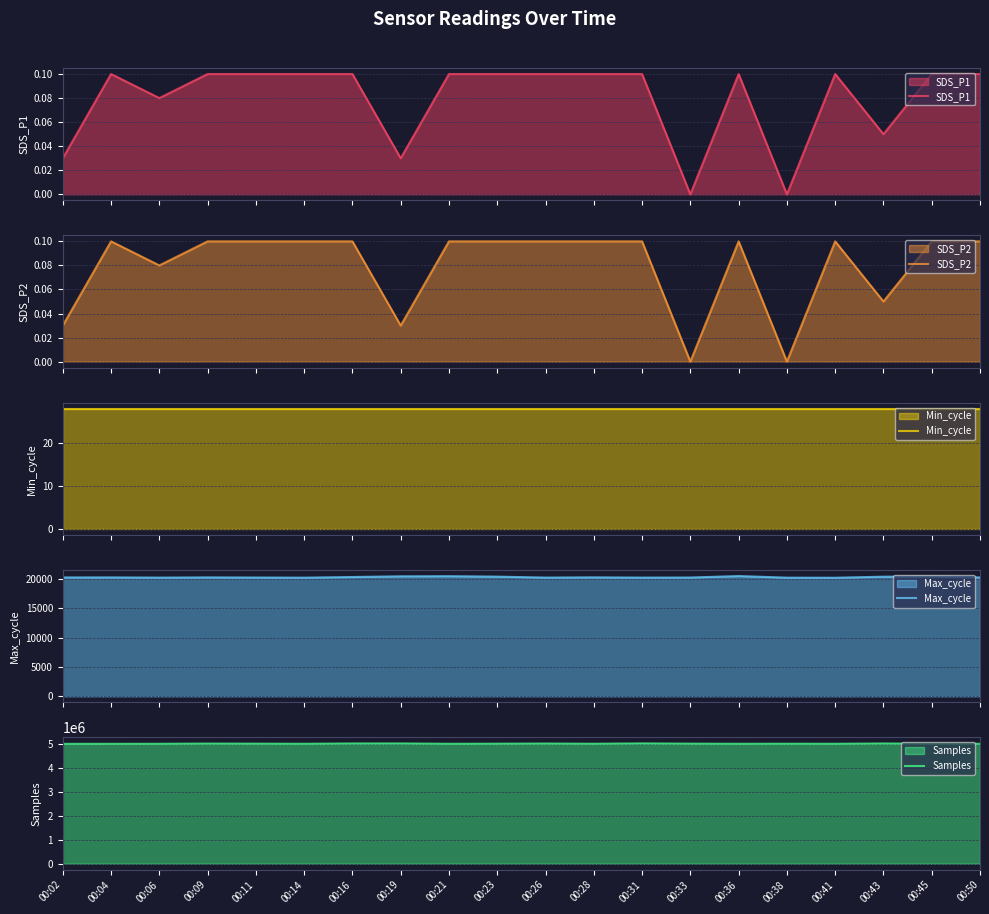

At which category does the chart reach its peak across all series?

00:31